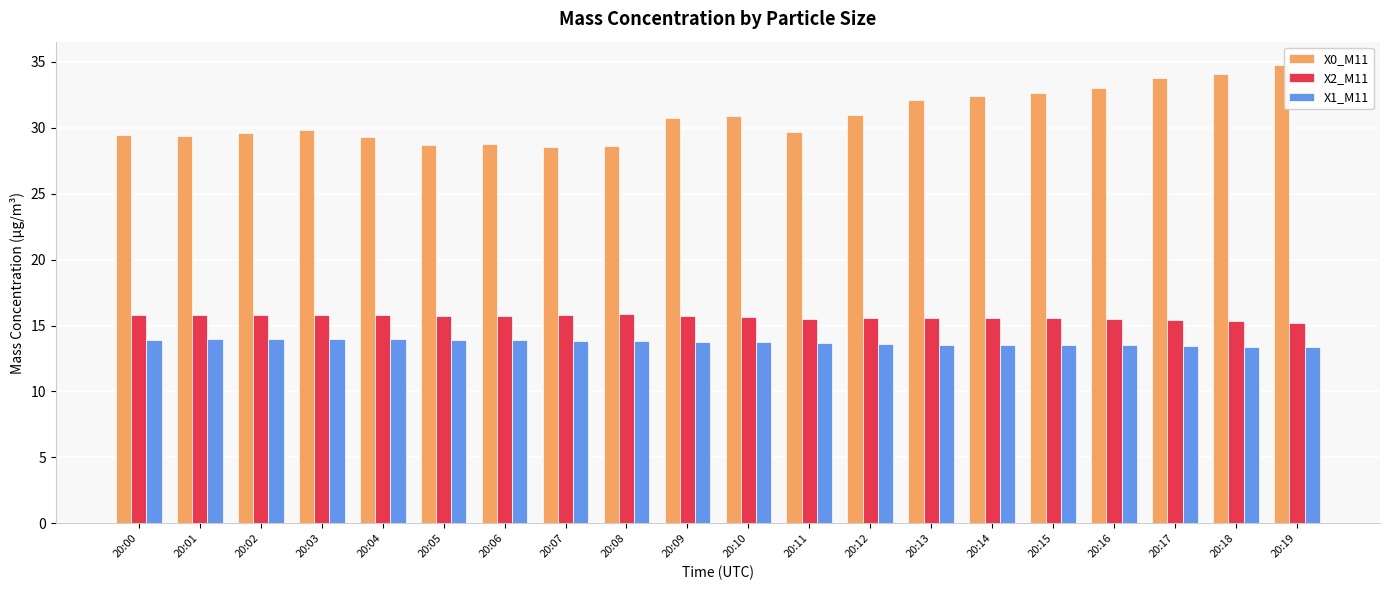

What is the maximum value shown in the chart?

34.8